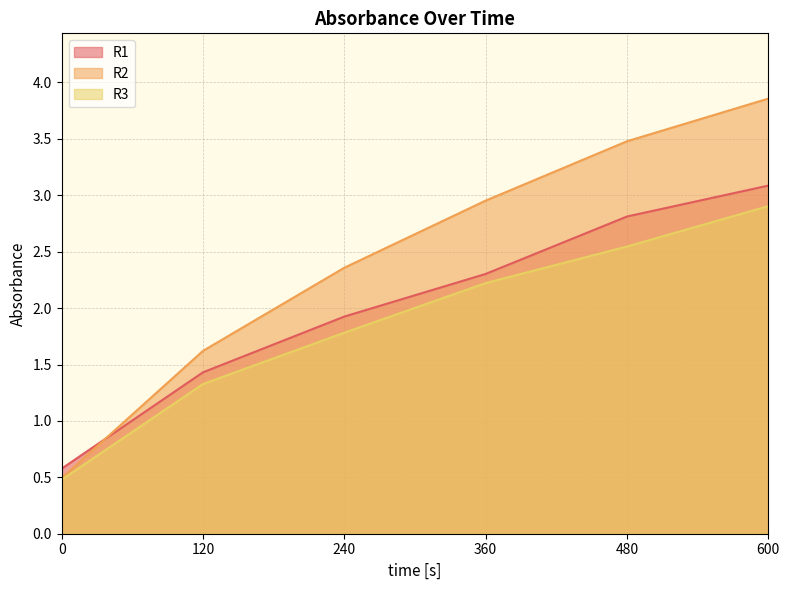

Is it true that R3 equals 2.9 at 600?

True